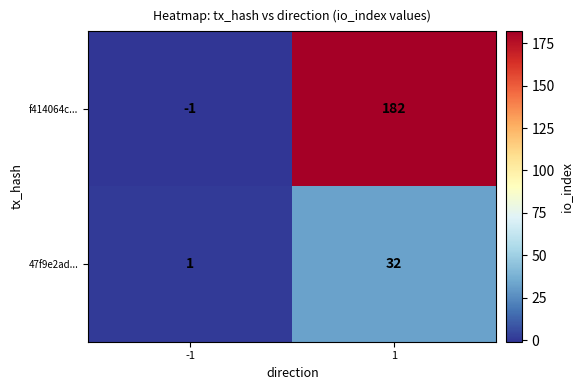

Reading left to right, transcribe all the data shown in this chart.

f414064c...: -1=-1	1=182
47f9e2ad...: -1=1	1=32